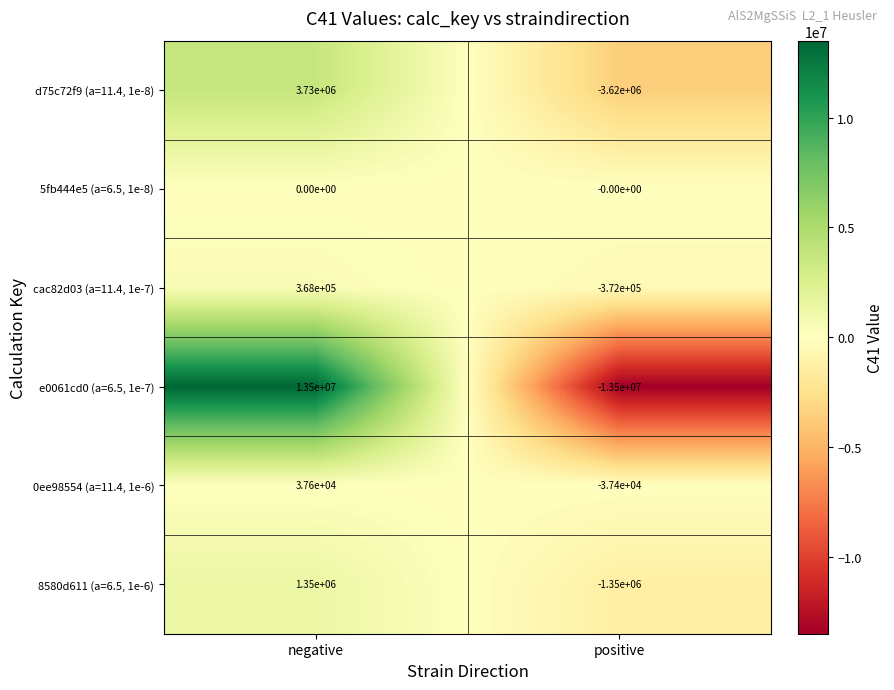

Is it true that d75c72f9 (a=11.4, 1e-8) equals -4795695 at positive?

False